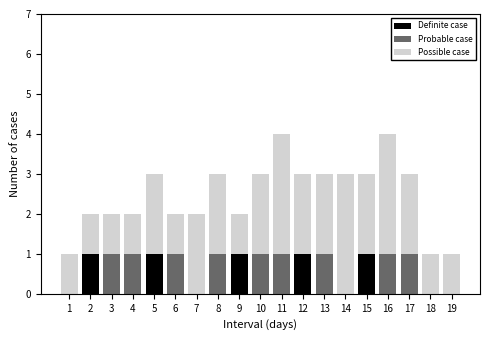

True or false: Definite case has a value of 2 at 15.

False